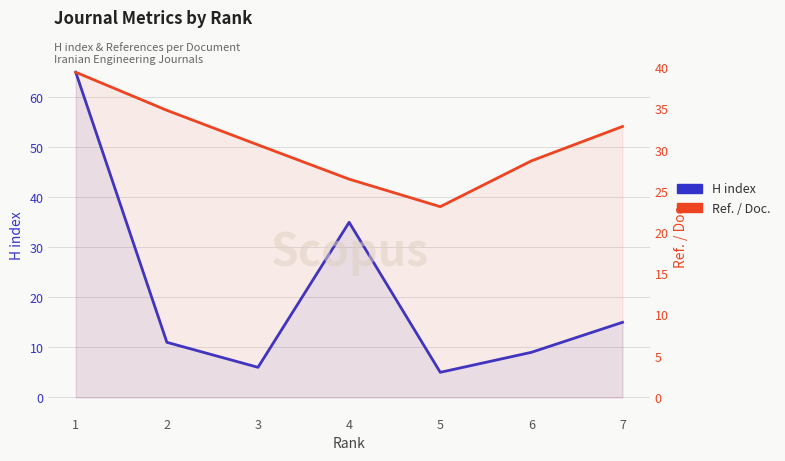

At which label does H index reach its peak?

1